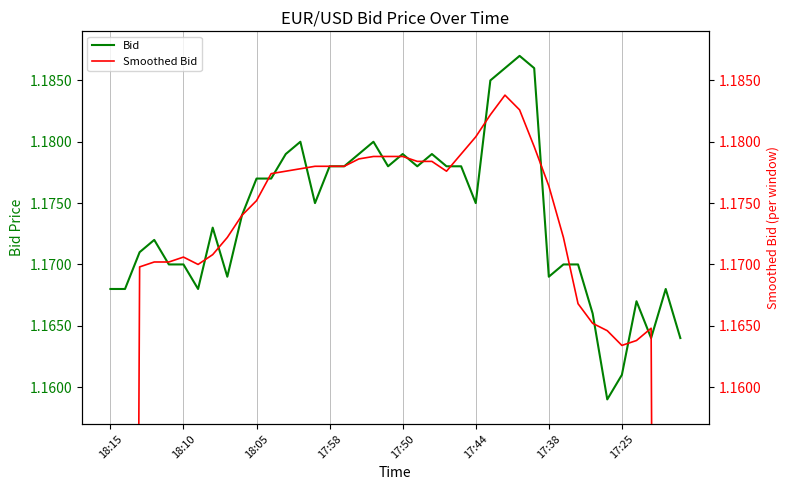

The Bid series shows 1.2 at 9. True or false?

True